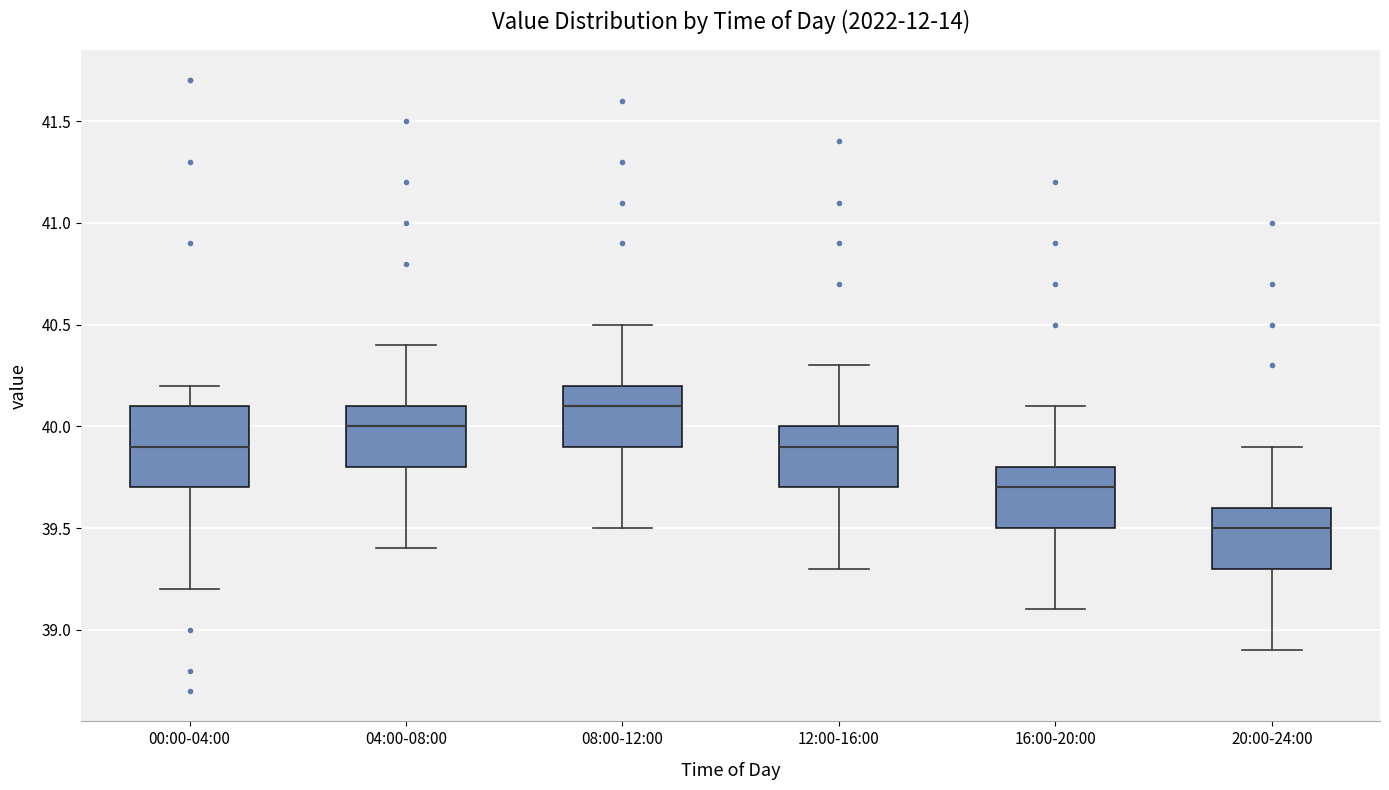

Which box has the lowest median line?

20:00-24:00